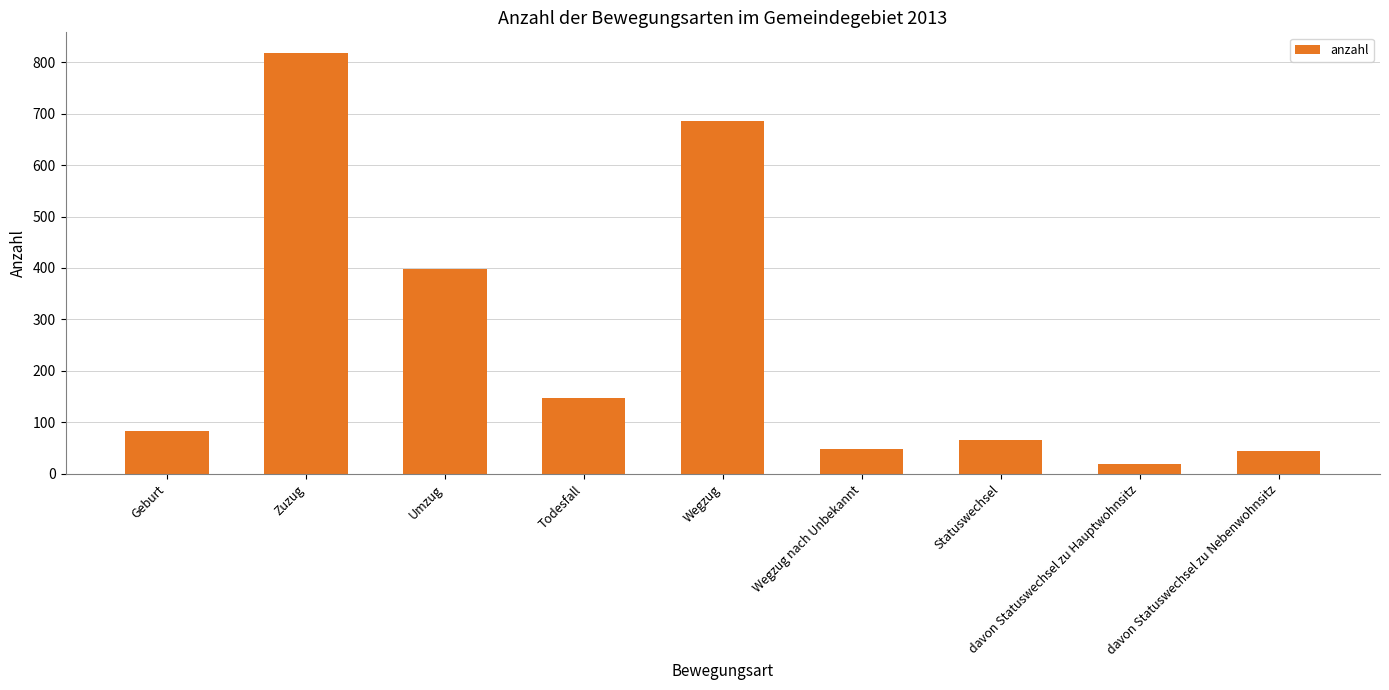

The value at Statuswechsel is 30. True or false?

False